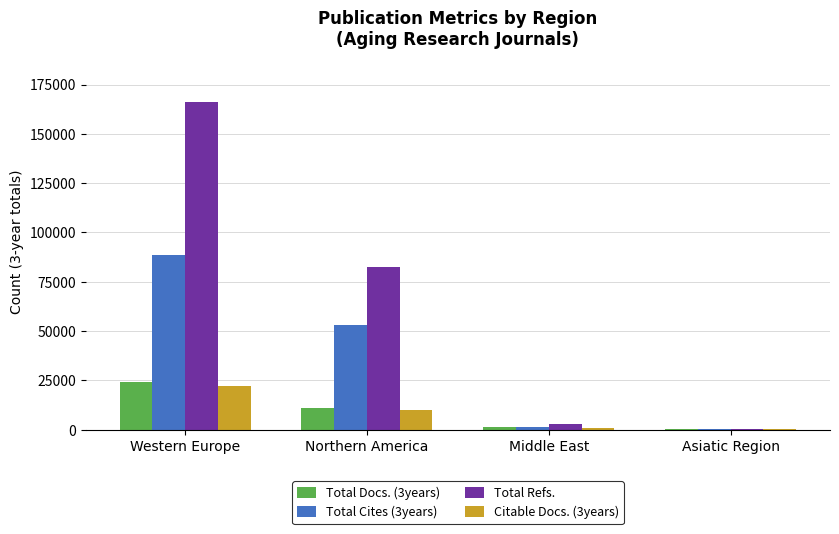

Count the number of data series in this chart.

4